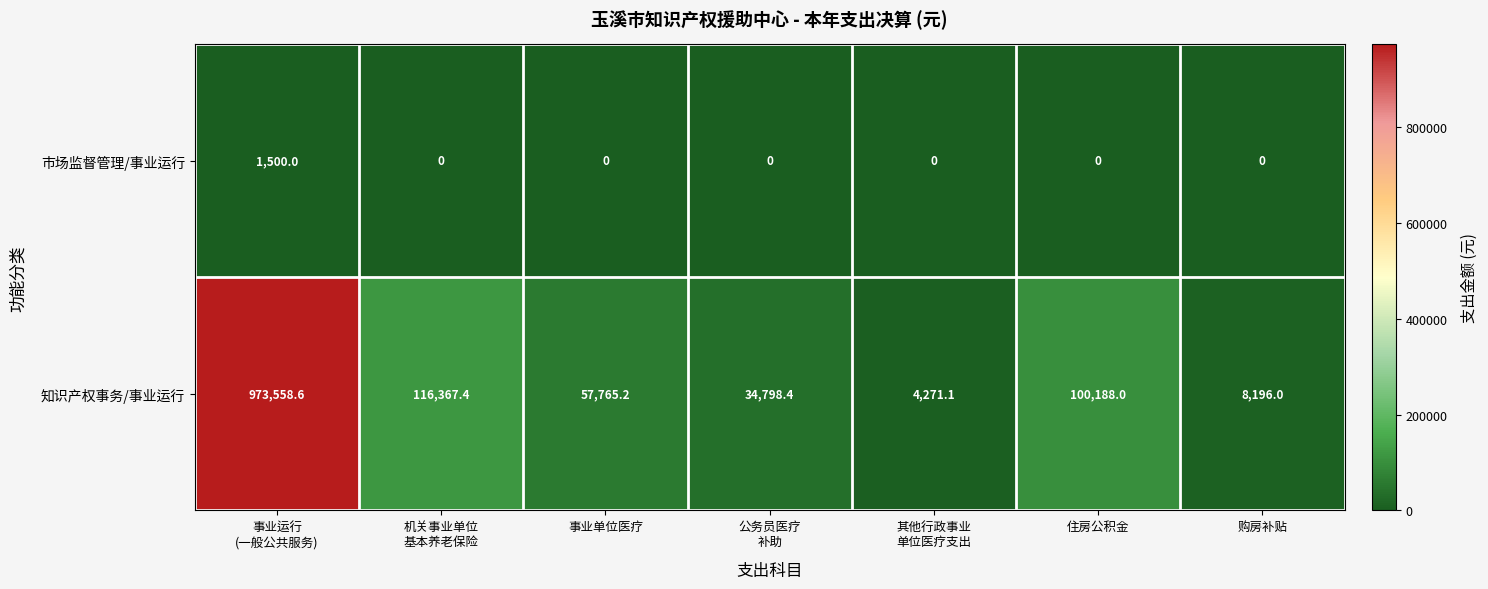

Reading left to right, list all the values displayed in this chart.

市场监督管理/事业运行: 1500.0	0.0	0.0	0.0	0.0	0.0	0.0
知识产权事务/事业运行: 973558.6	116367.4	57765.2	34798.4	4271.1	100188.0	8196.0